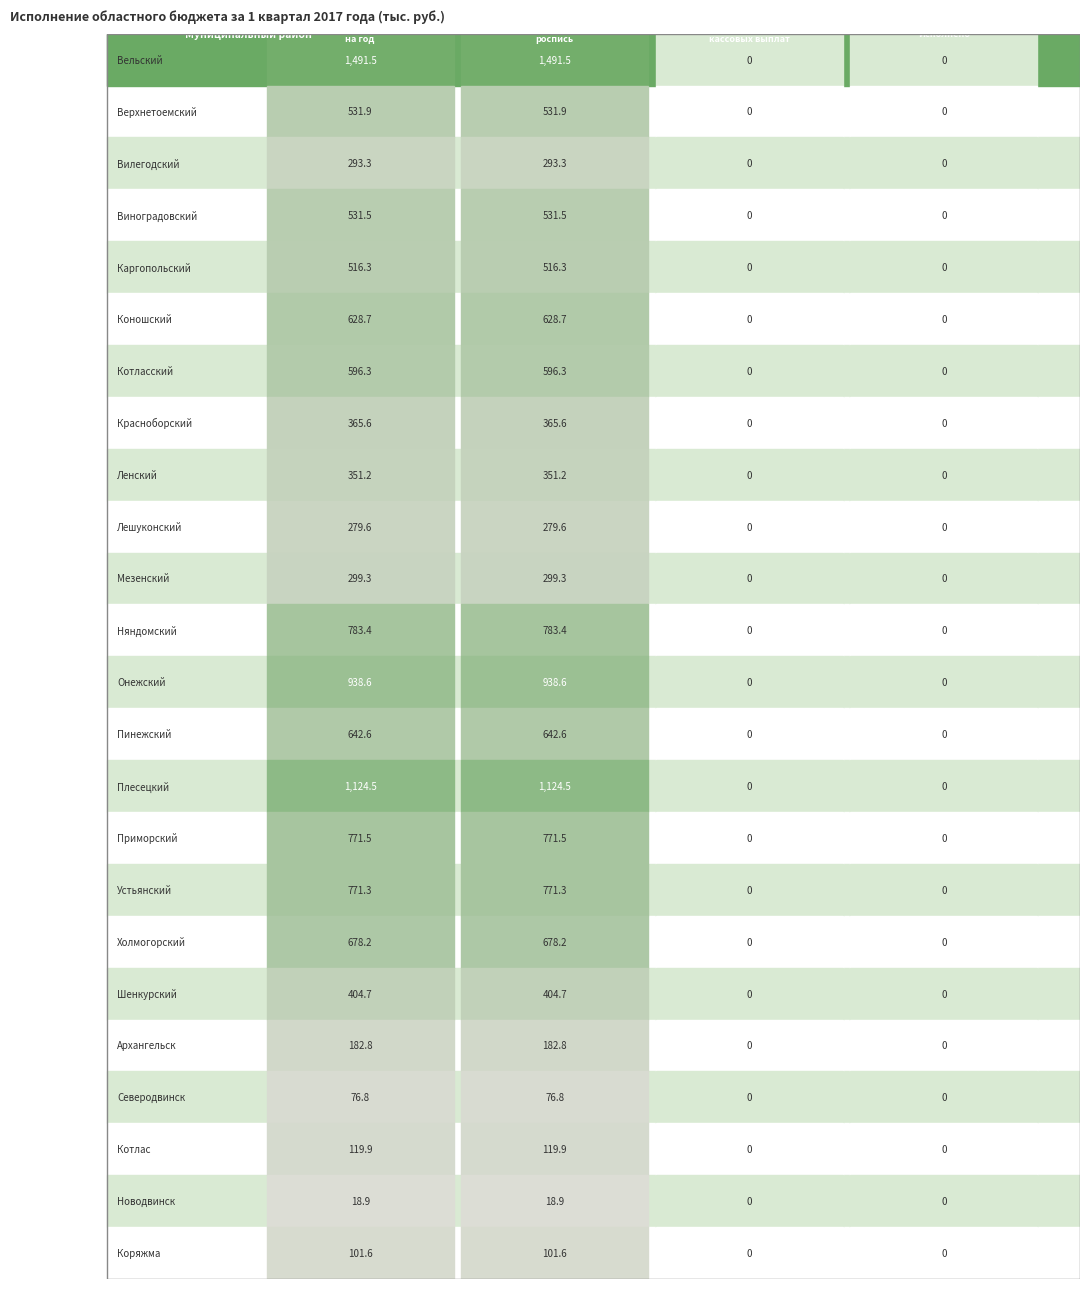

Rank the categories by Утверждено на год value from highest to lowest.

Вельский, Плесецкий, Онежский, Няндомский, Приморский, Устьянский, Холмогорский, Пинежский, Коношский, Котласский, Верхнетоемский, Виноградовский, Каргопольский, Шенкурский, Красноборский, Ленский, Мезенский, Вилегодский, Лешуконский, Архангельск, Котлас, Коряжма, Северодвинск, Новодвинск